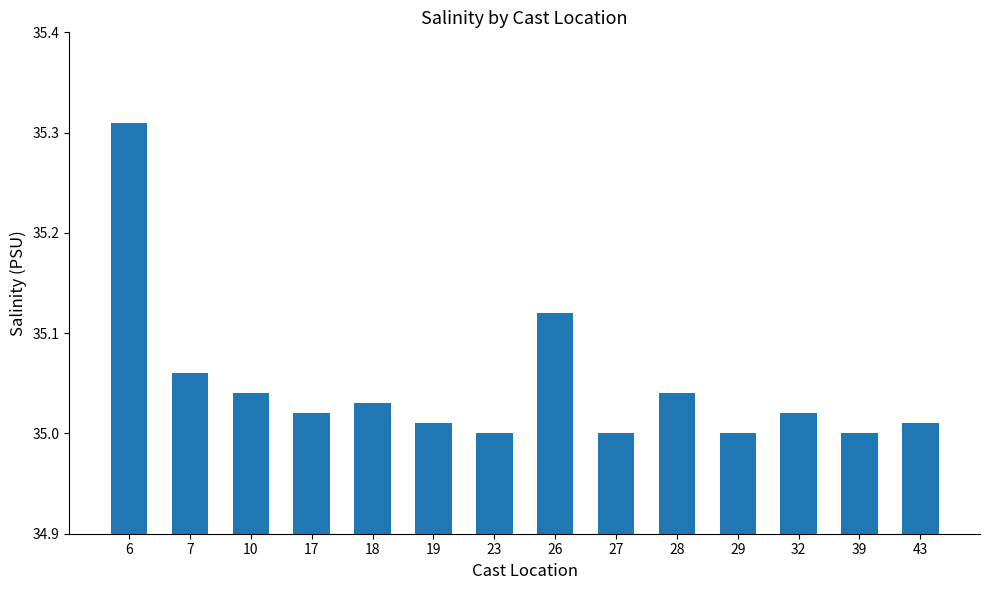

True or false: the data shows 51.1 at 23.

False